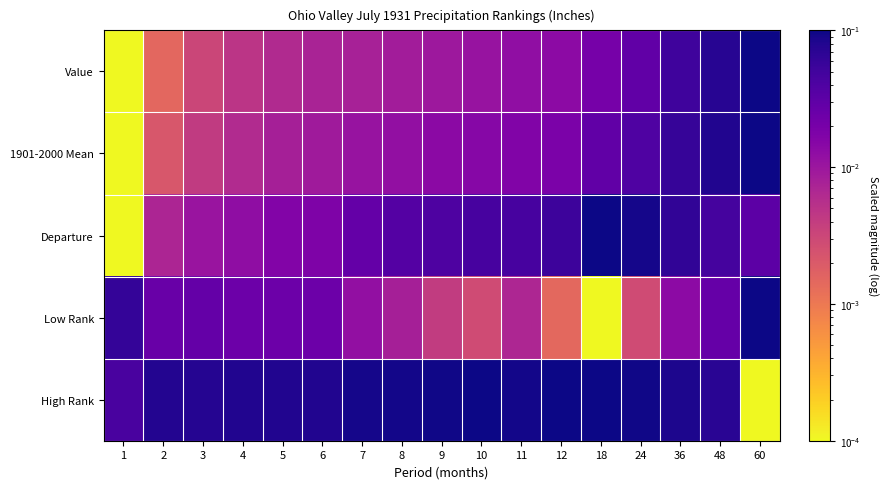

At which category is the sum across all series the highest?

60